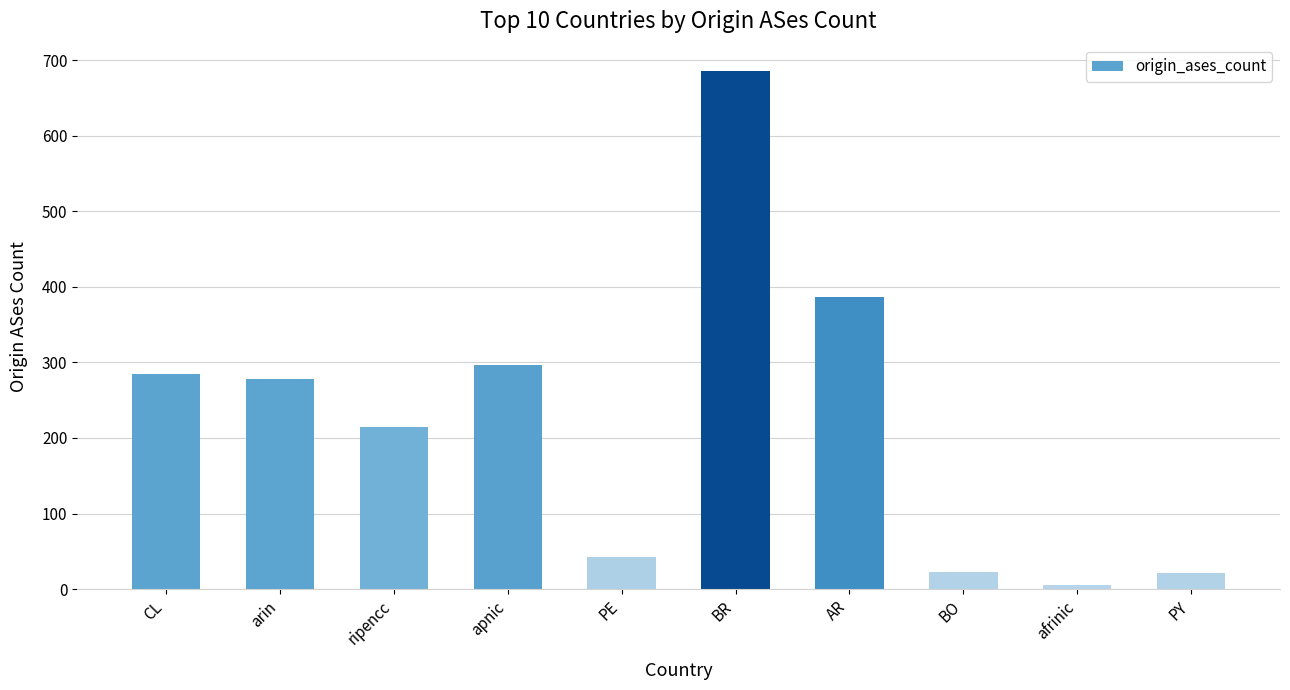

At which label is the value closest to 346?

AR